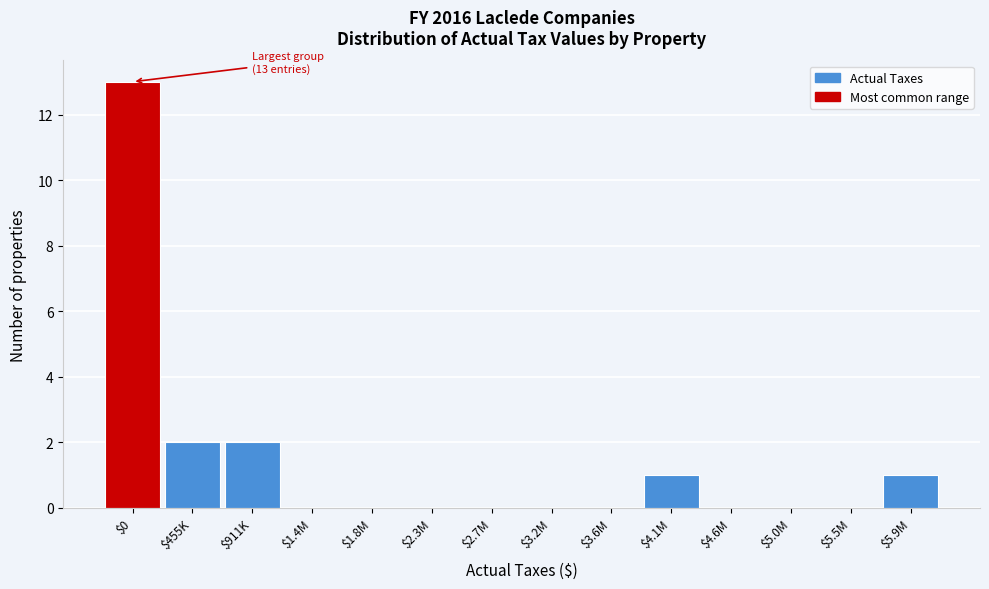

The value at $455K is 2. True or false?

True